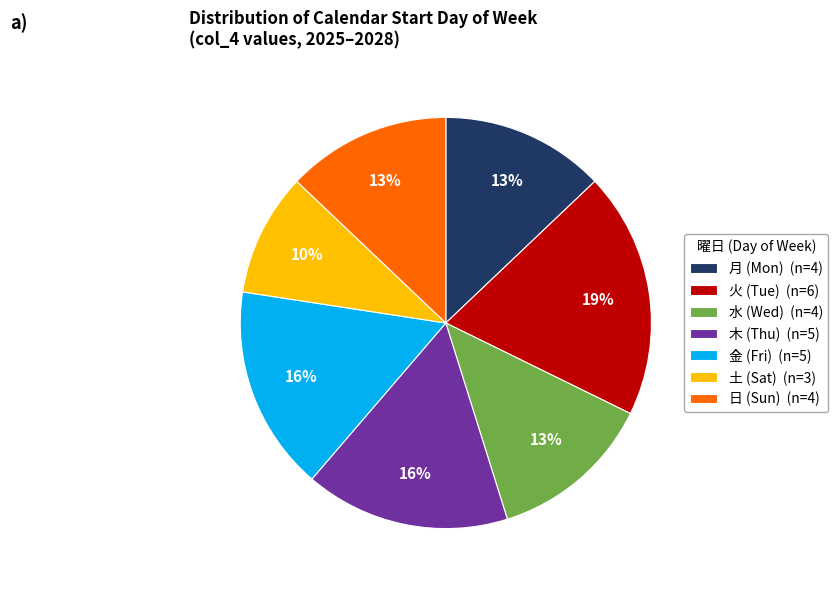

What is the smallest slice in the pie chart?

土 (Sat) (n=3)